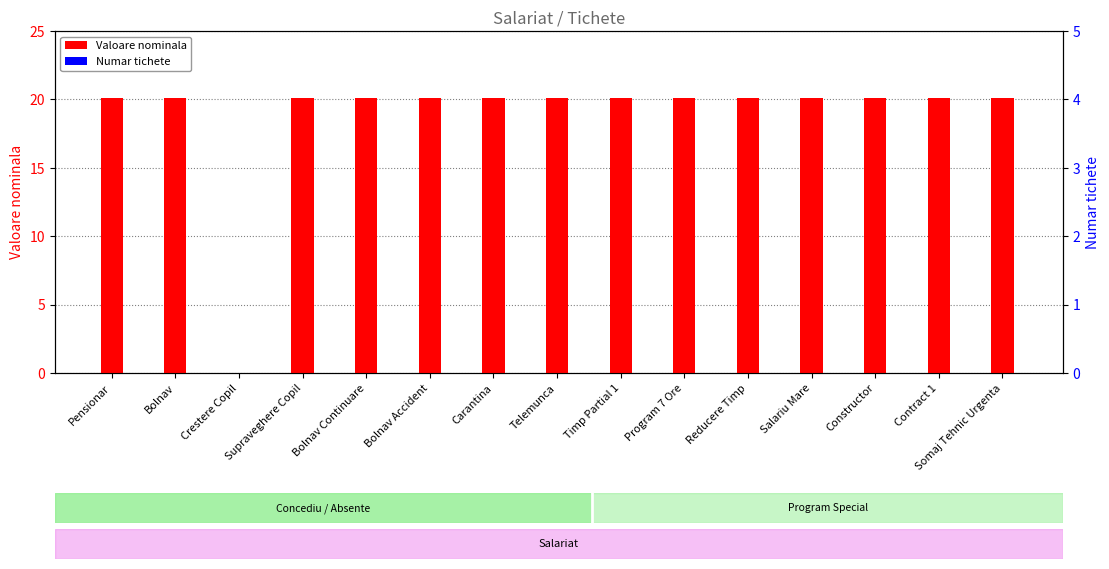

What is the label of the 9th bar from the left?

Timp Partial 1